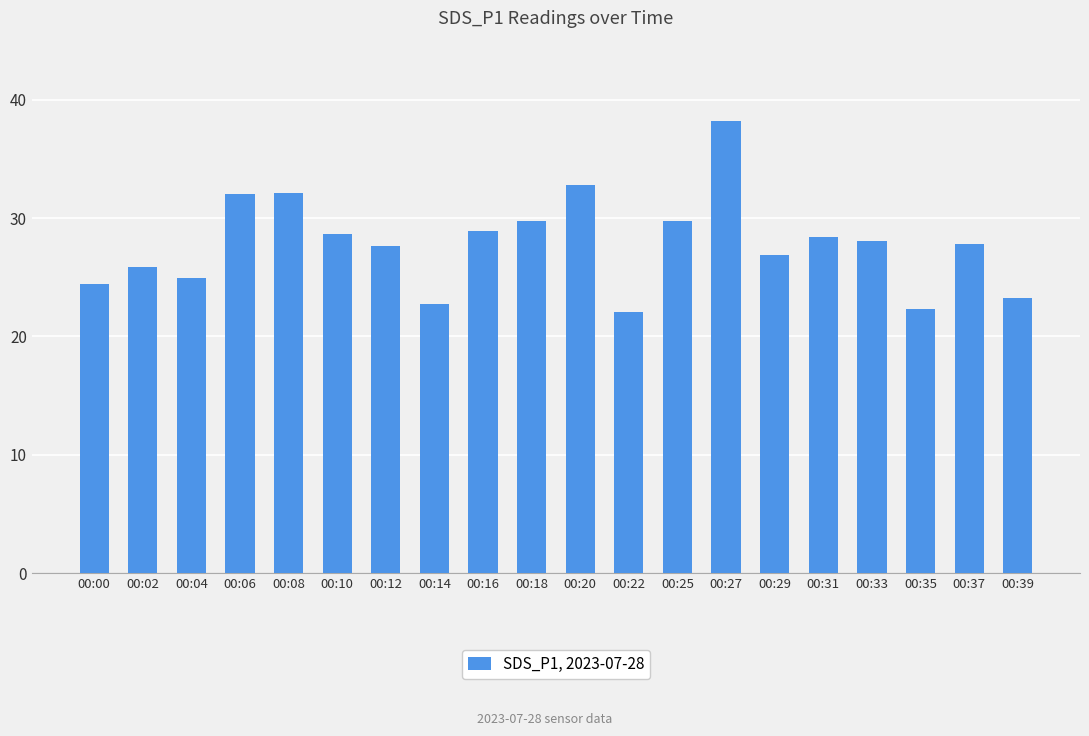

How many data points does each series have?

20